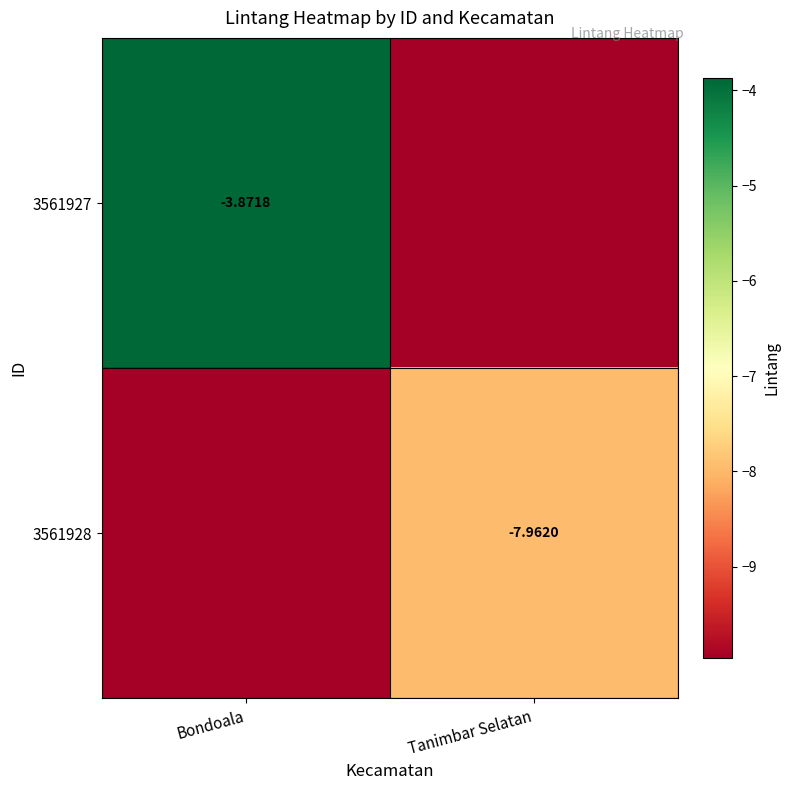

The 3561927 series shows -3.9 at Bondoala. True or false?

True